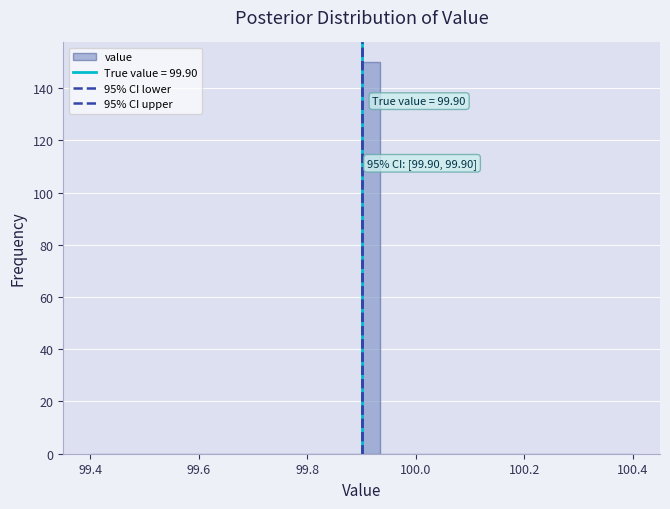

Read against the x-axis, roughly where is the centre of the tallest bar?

99.92